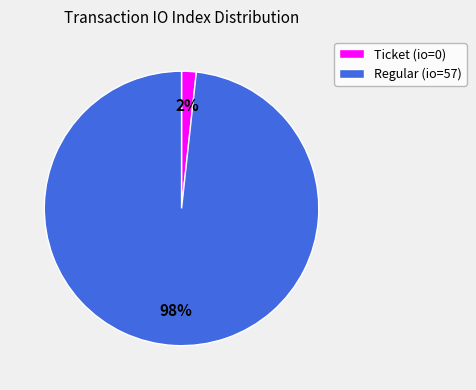

The Regular (io=57) slice represents 88% of the pie. True or false?

False